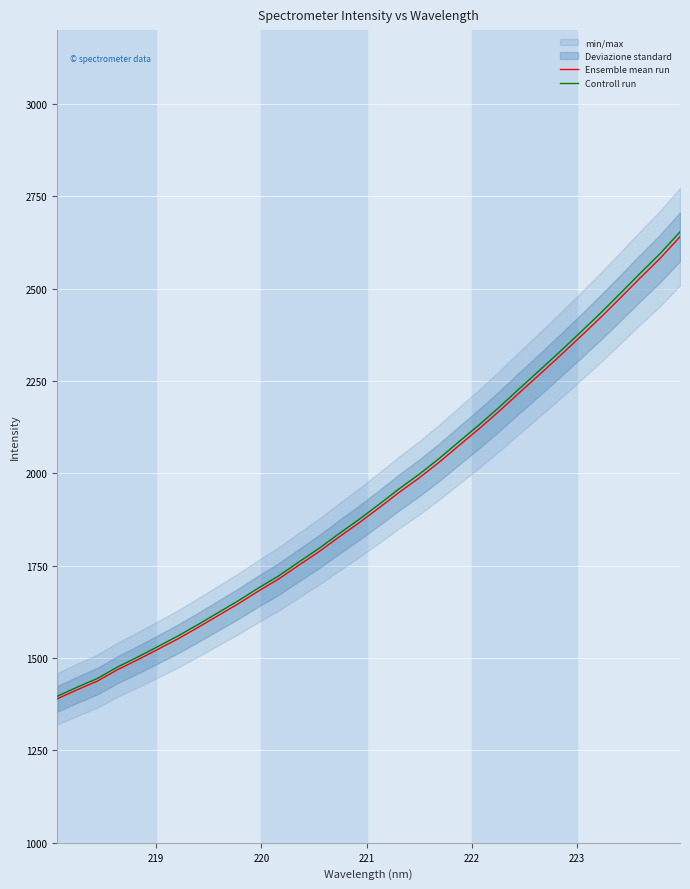

How many lines are shown in the chart?

2